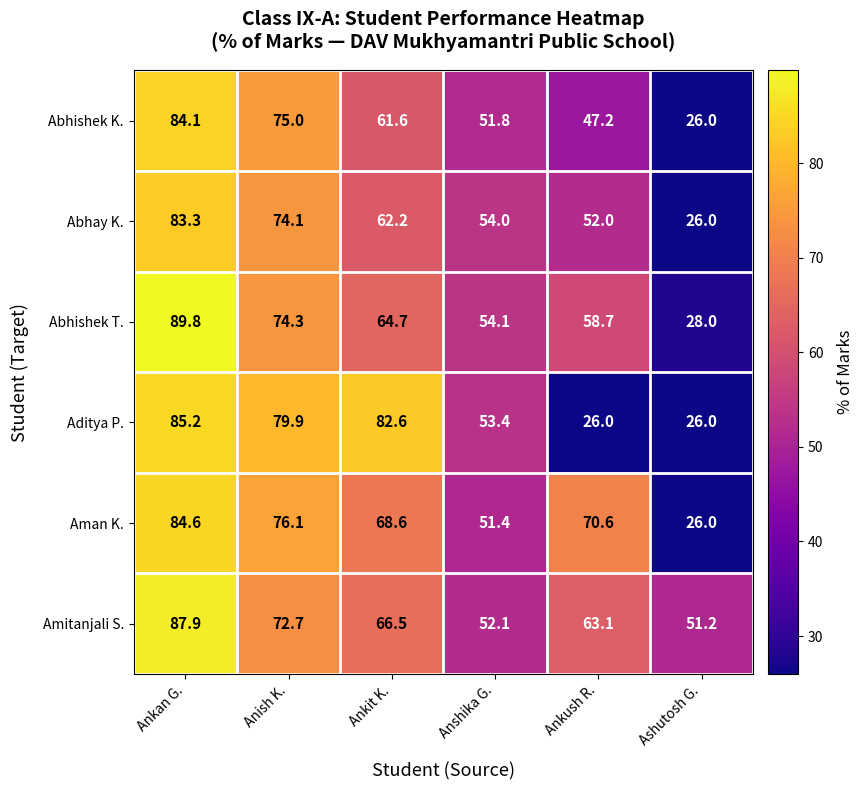

At how many categories does at least one series exceed 55?

4